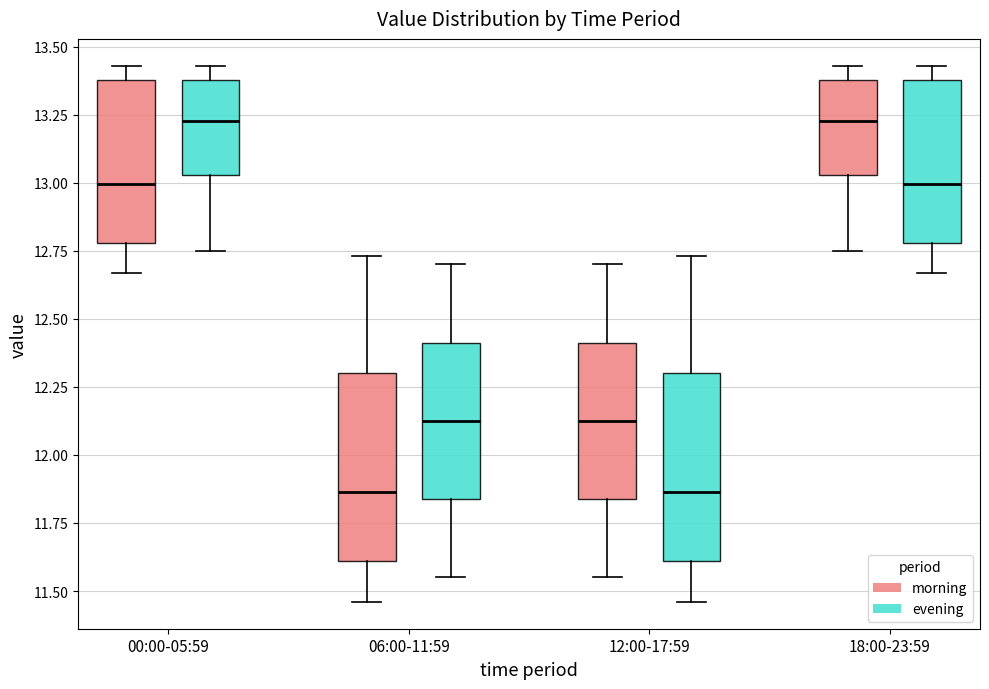

Where is the lower edge of the box for 00:00-05:59 (morning) on the y-axis? The values are not printed on the chart, so give them approximately, as read against the axis.

12.80